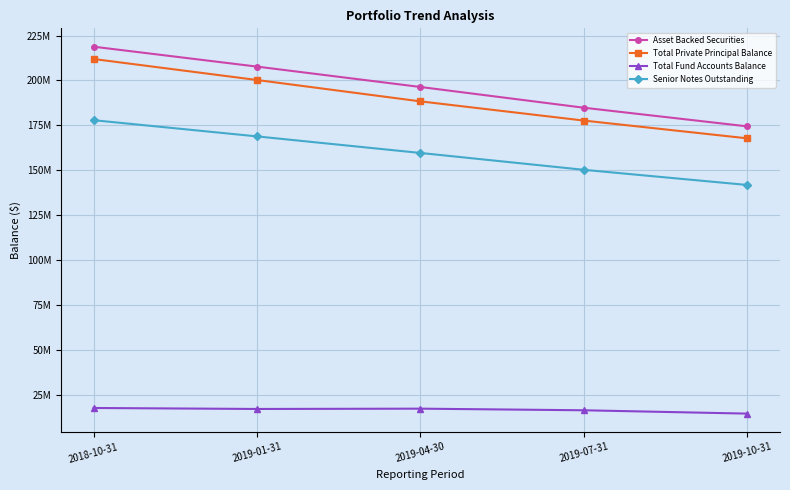

The value of Asset Backed Securities at 2019-04-30 is 255986163.5. True or false?

False